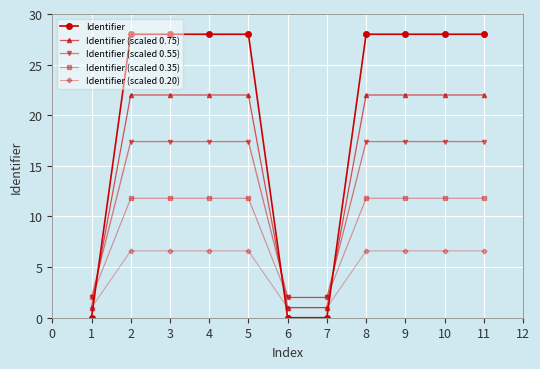

What is the sum of all Identifier (scaled 0.75) values?

179.0